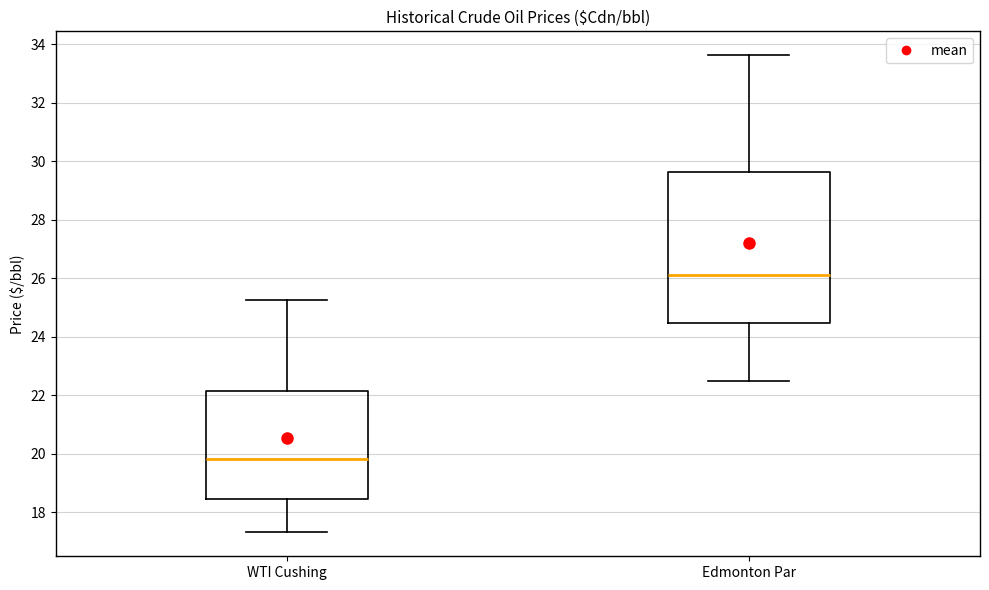

Which box's median line is the highest?

Edmonton Par